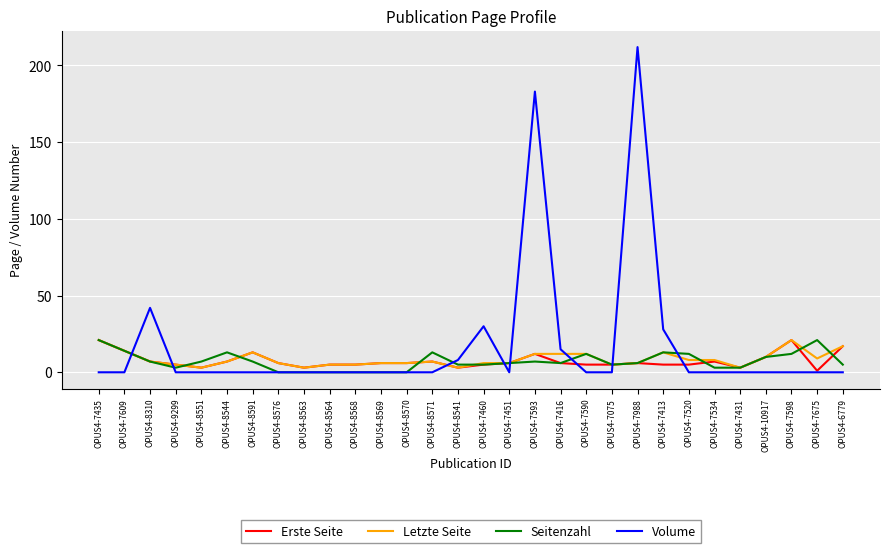

Which series has the largest total across all categories?

Volume